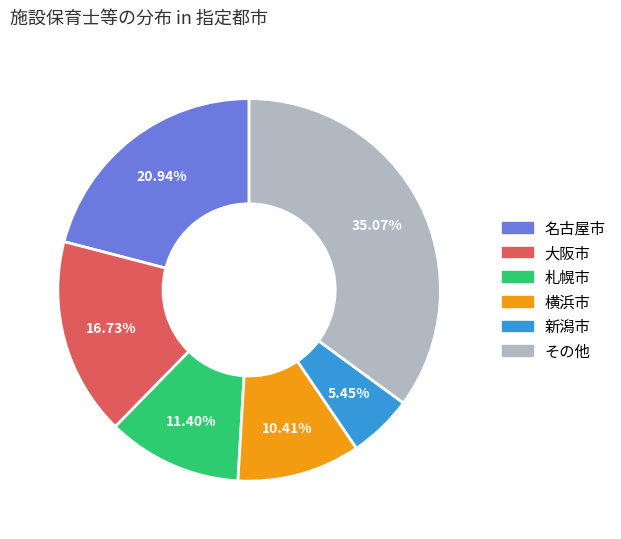

Does any single category account for the majority?

No